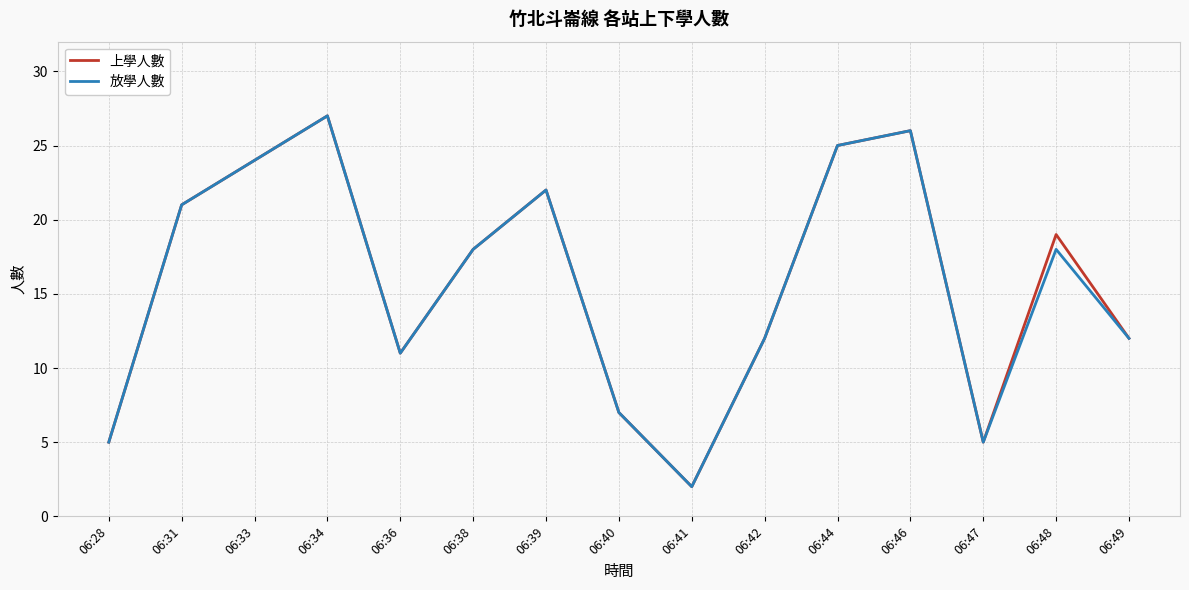

Count the number of categories in the chart.

15